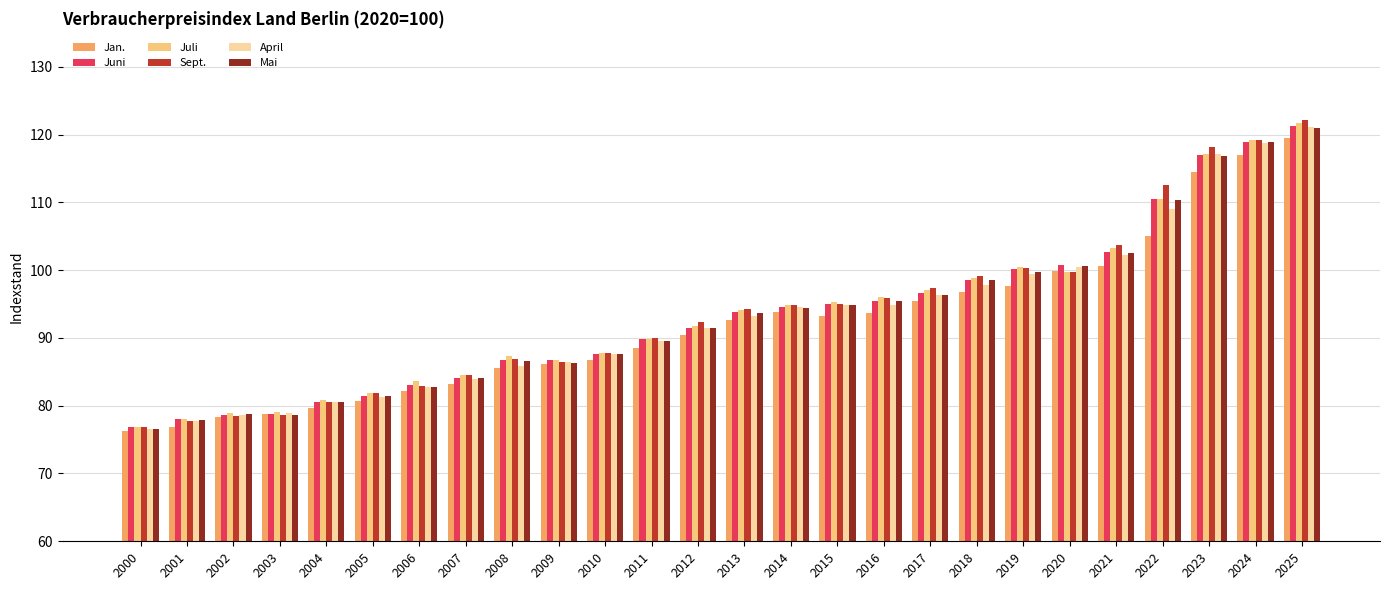

What is the total value across all series at 2024?

712.0